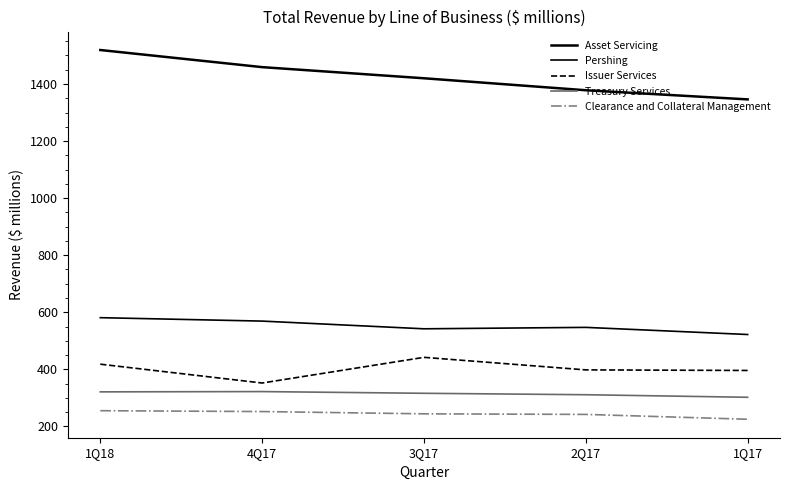

How many lines are shown in the chart?

5